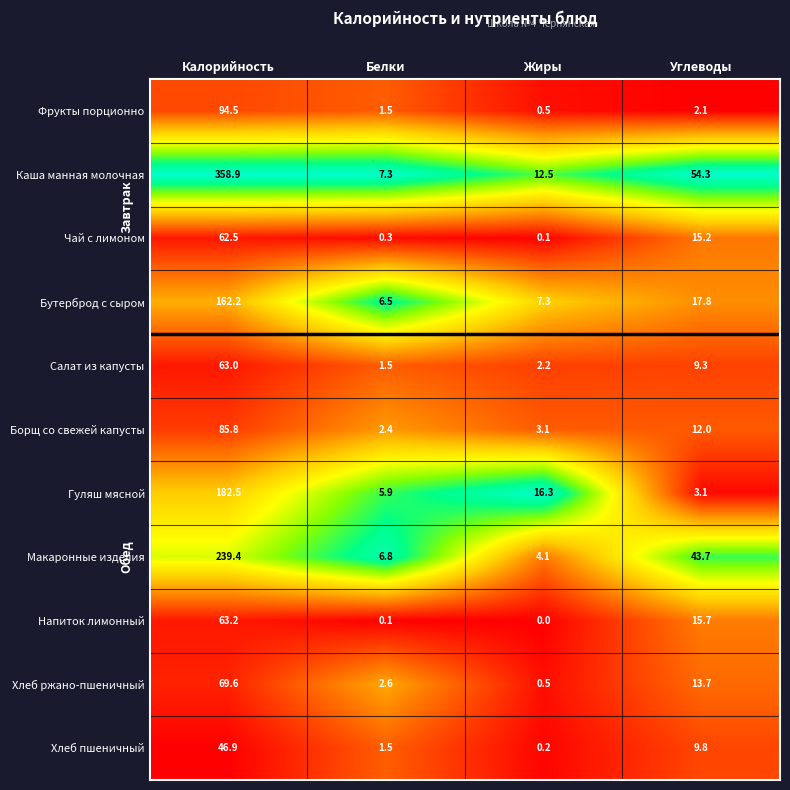

At which label does Макаронные изделия first exceed 43?

Калорийность